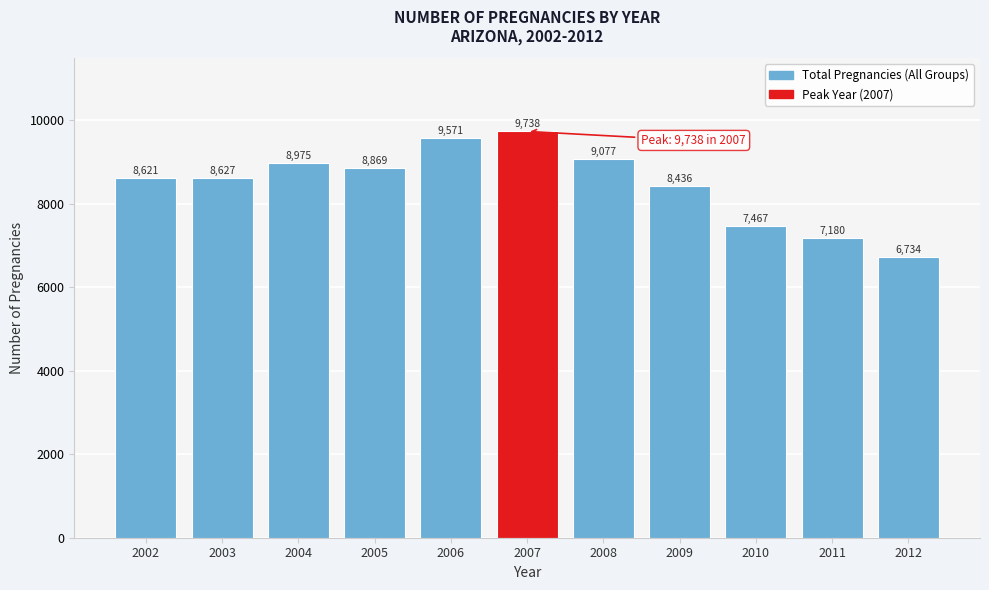

Reading left to right, what are all the values shown in this chart?

2002=8621	2003=8627	2004=8975	2005=8869	2006=9571	2007=9738	2008=9077	2009=8436	2010=7467	2011=7180	2012=6734